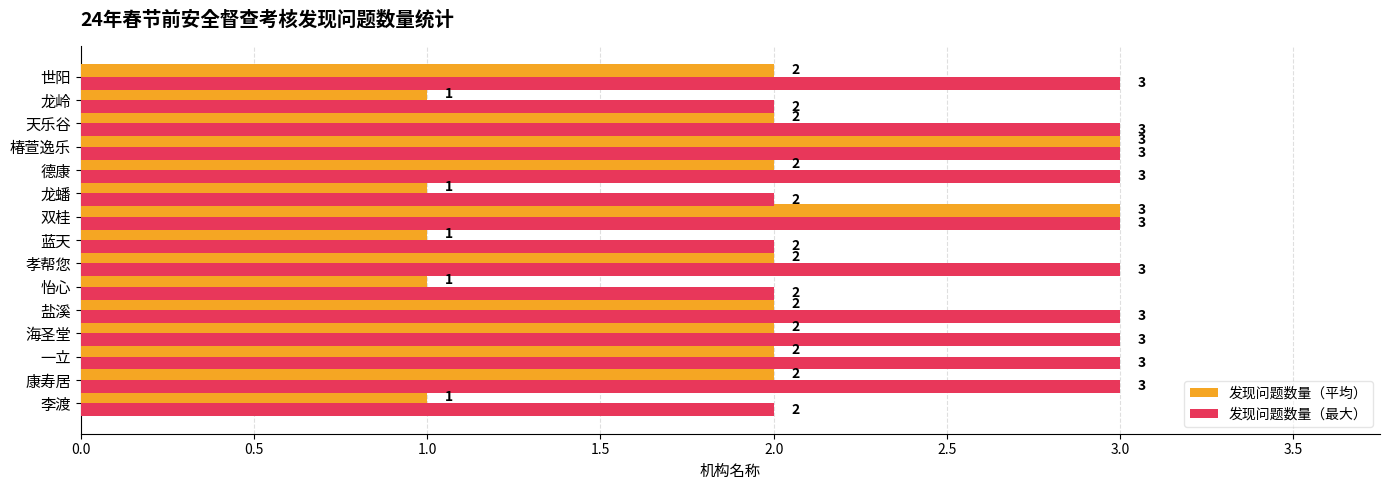

The 发现问题数量（最大） series shows 3 at 康寿居. True or false?

True